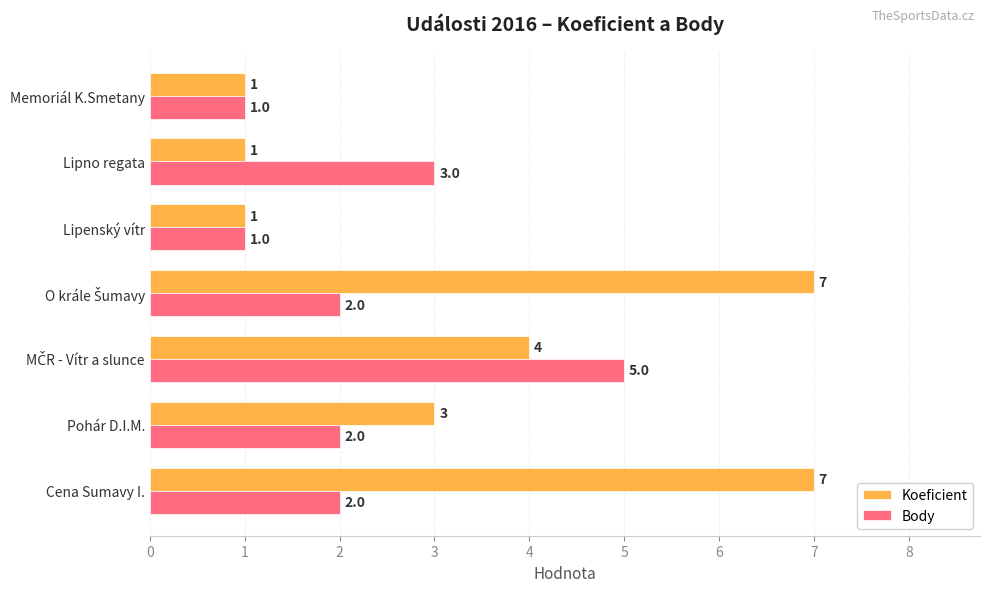

Which series changed the most between Lipenský vítr and Lipno regata?

Body